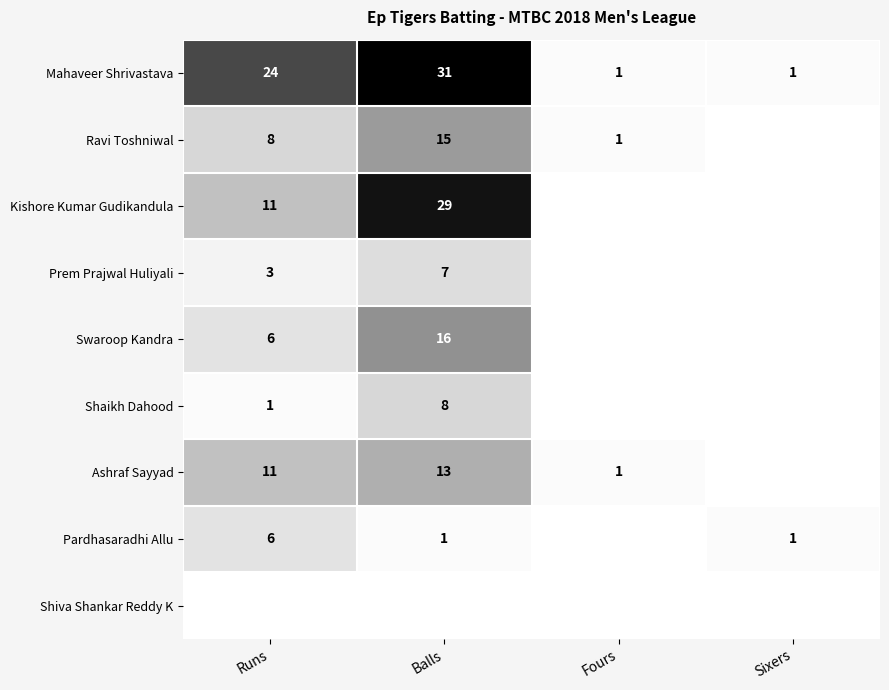

The value of Kishore Kumar Gudikandula at Balls is 7. True or false?

False